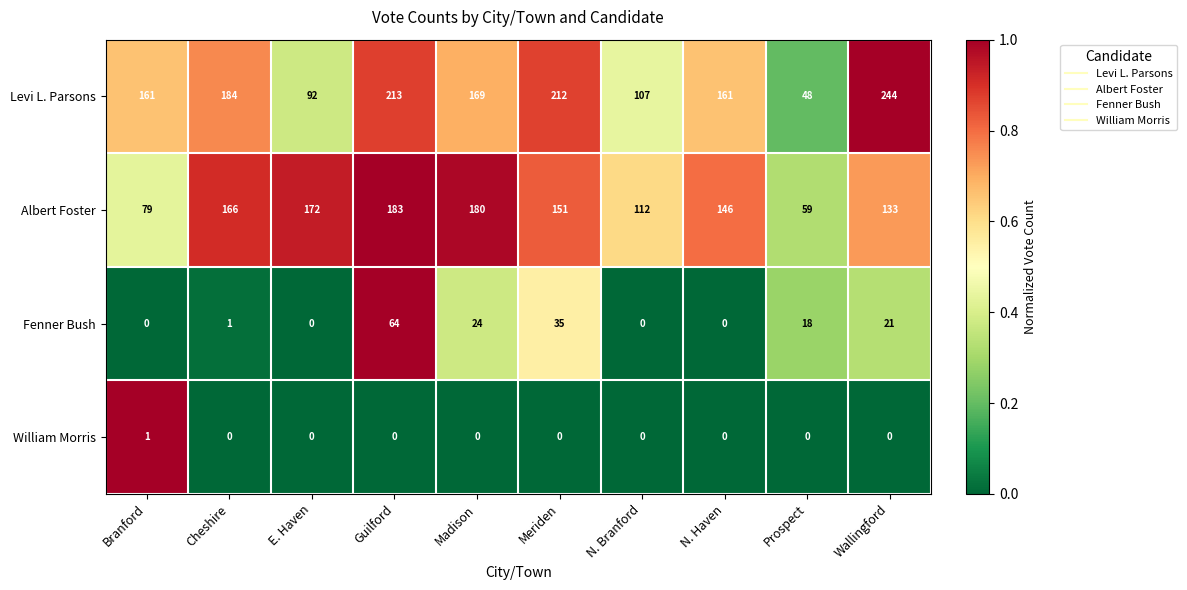

Which category has the highest value in the Fenner Bush series?

Guilford